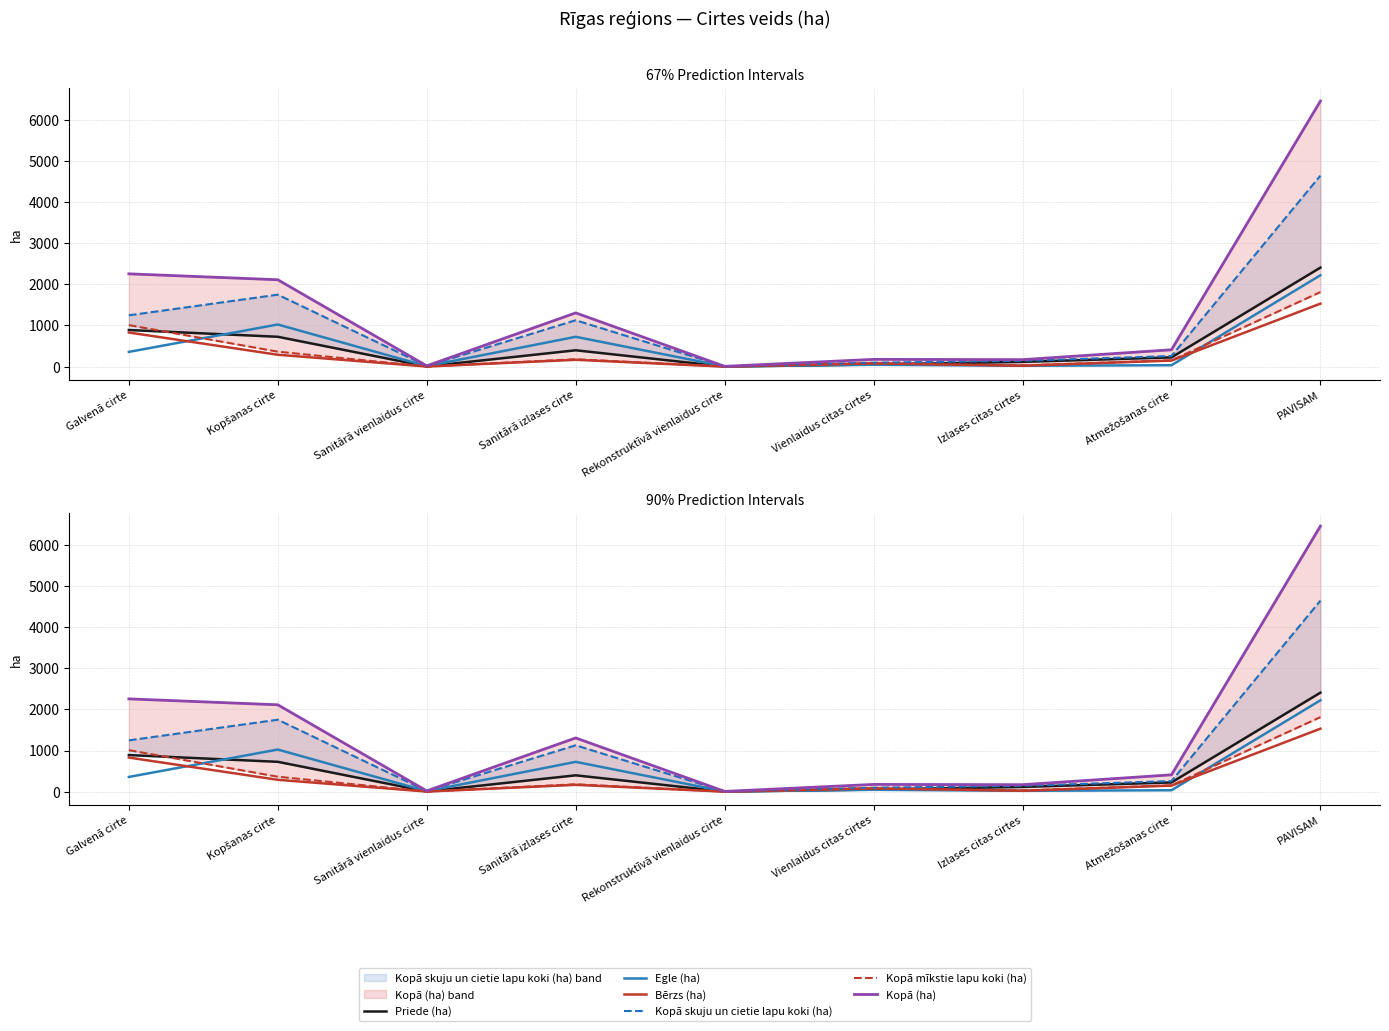

What is the average value of the Kopā (ha) series?

1434.1